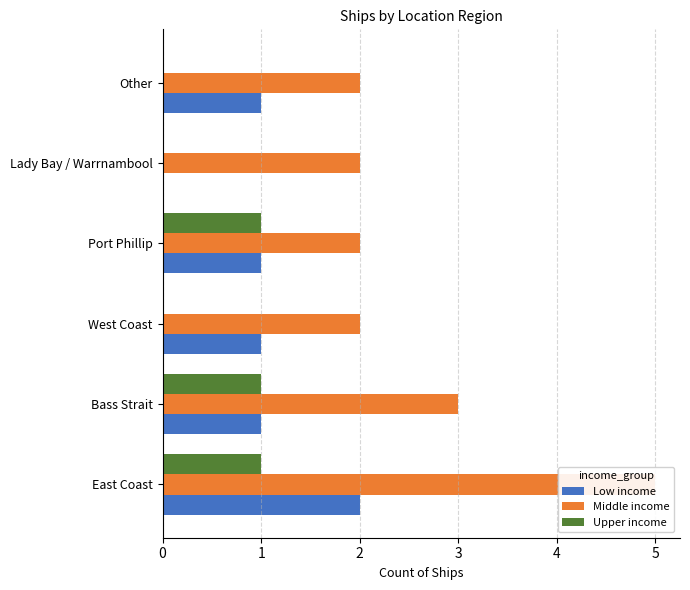

How many distinct data groups are displayed?

3